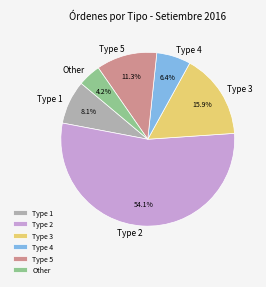

To the nearest percent, what is the difference between the largest and smallest slice percentages?

50%